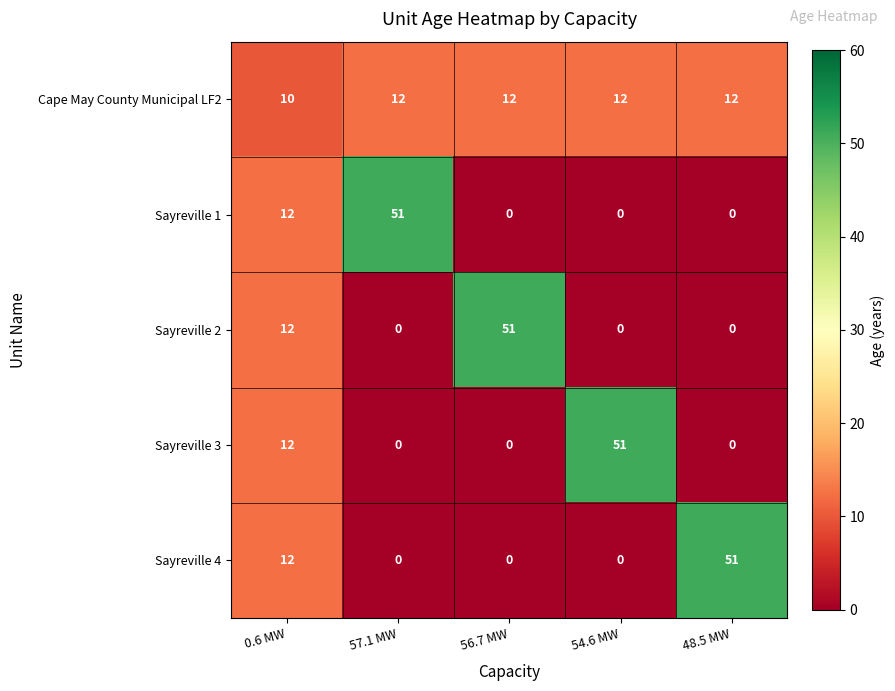

How many distinct data groups are displayed?

5